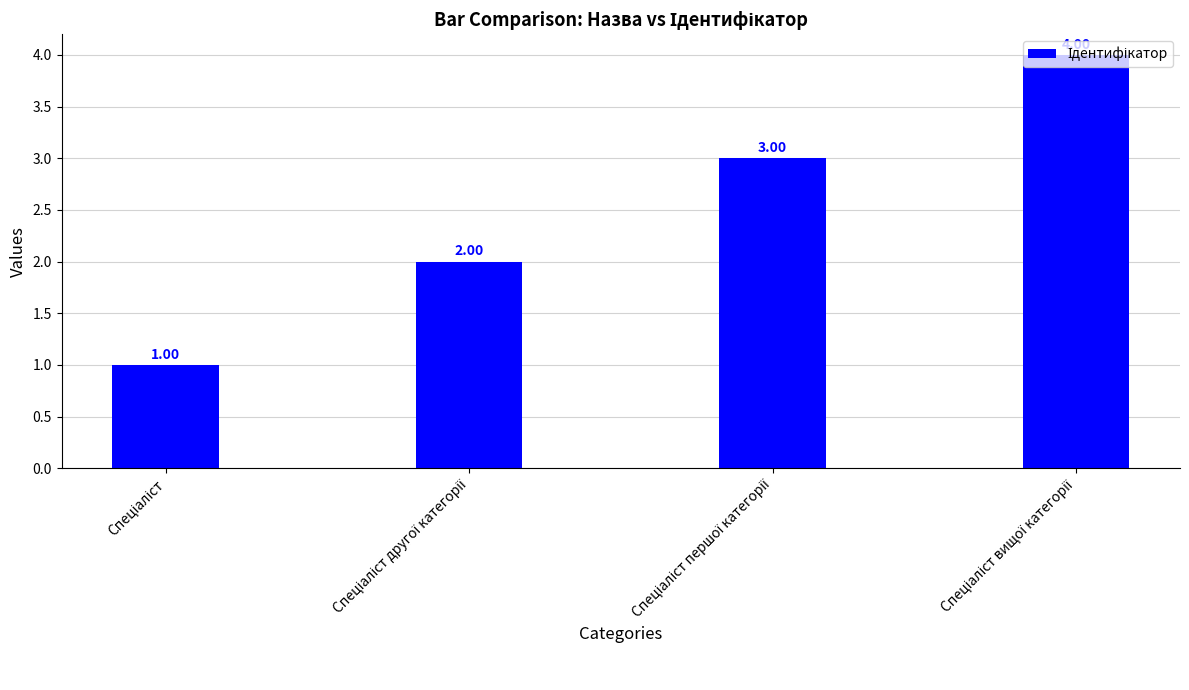

Reading left to right, list all the values displayed in this chart.

1	2	3	4